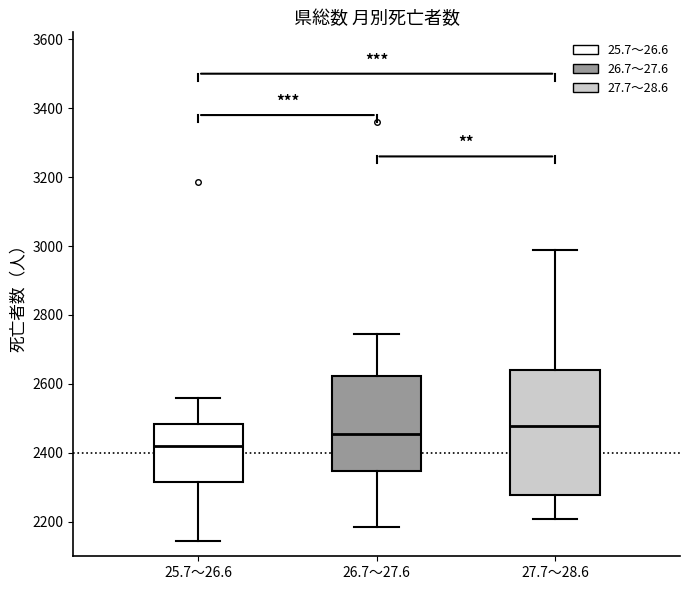

Which box's median line is the highest?

27.7～28.6